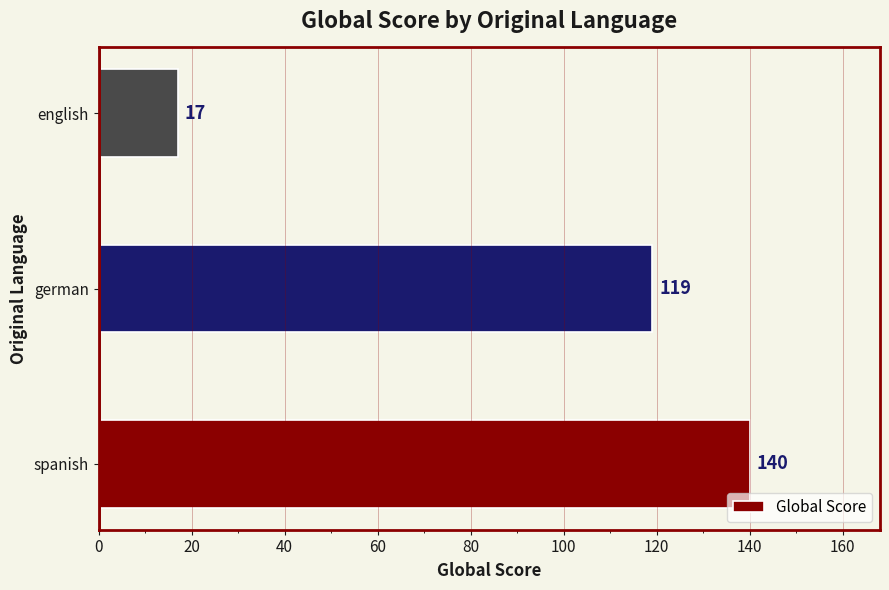

The chart shows a value of 23 at english. True or false?

False